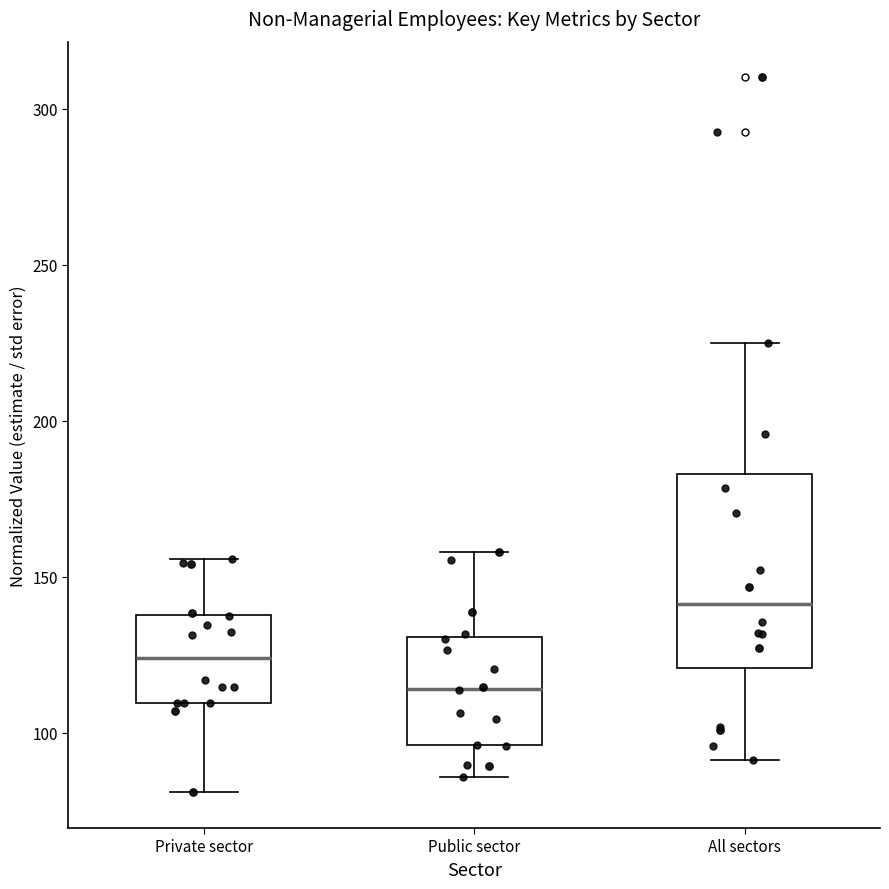

Reading left to right, transcribe this box plot: for each box, give where its median line is, the range the box spans, and where its two whiskers end, as read against the y-axis. The values are not printed on the chart, so give them approximately, as read against the axis.

Private sector: median 125, box 110 to 140, whiskers 80 to 155
Public sector: median 115, box 95 to 130, whiskers 85 to 160
All sectors: median 140, box 120 to 185, whiskers 90 to 225